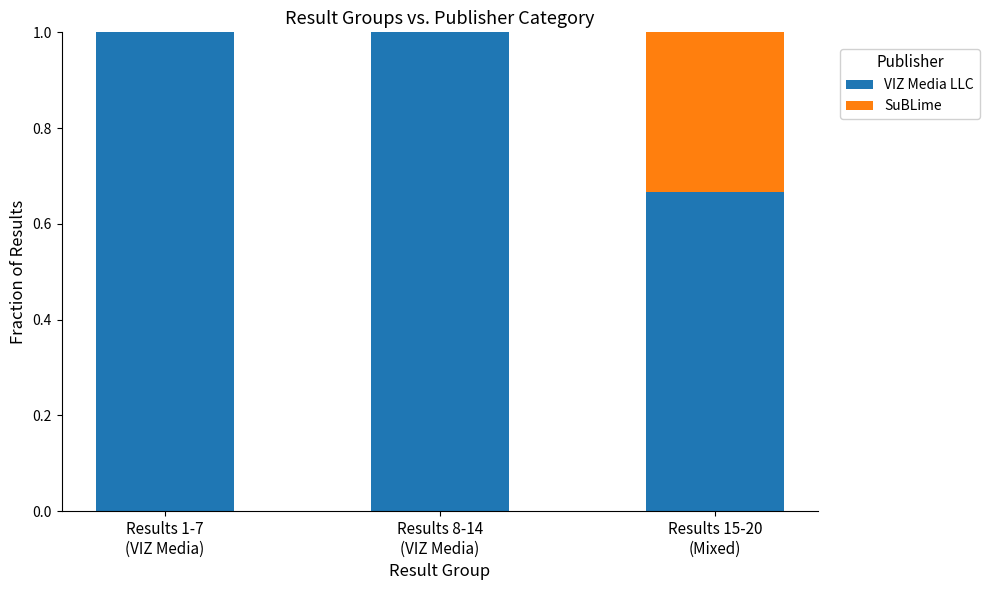

The VIZ Media LLC series shows 0.3 at Results 15-20
(Mixed). True or false?

False